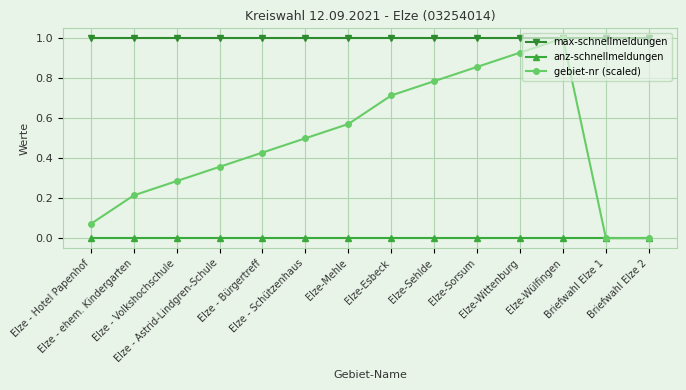

What is the greatest value displayed?

1.0